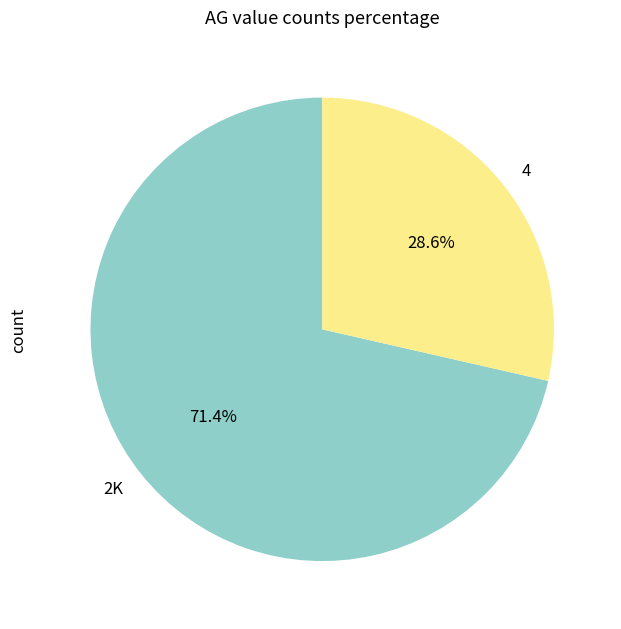

Count the number of slices in the pie.

2